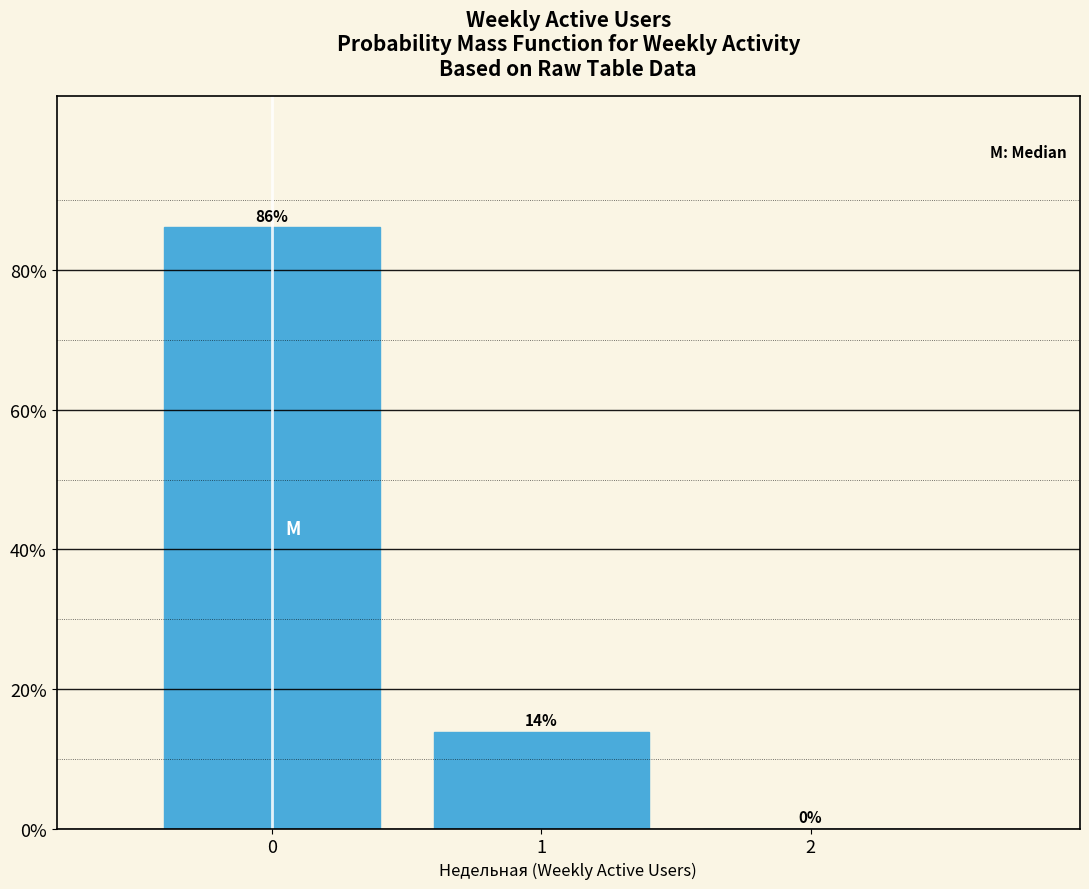

What is the sum of all values?

100.0